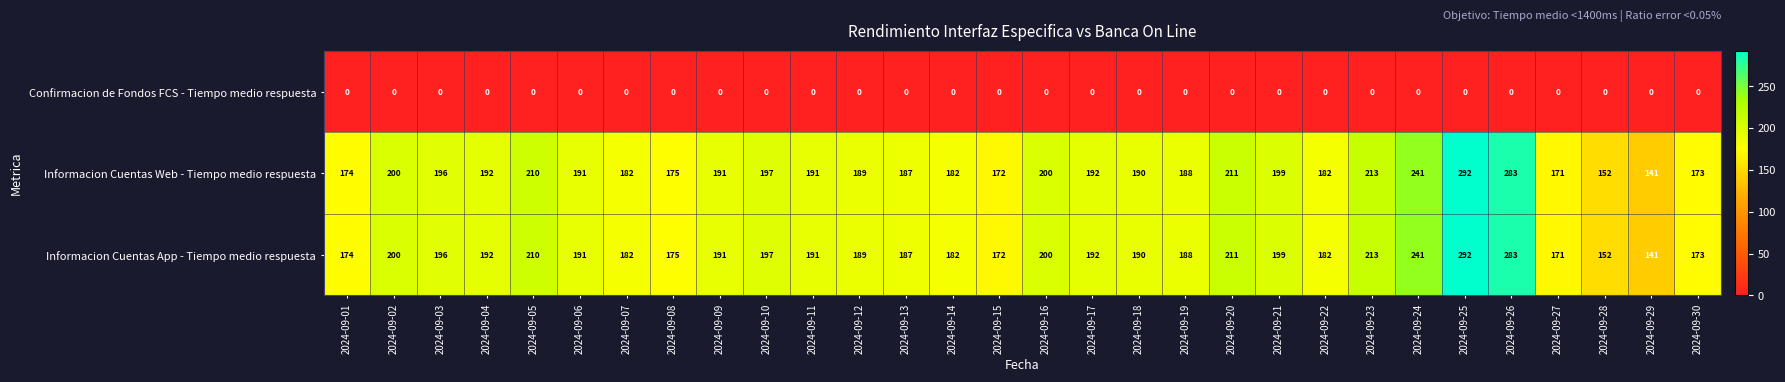

How many data points in Informacion Cuentas Web - Tiempo medio respuesta are less than 191?

14